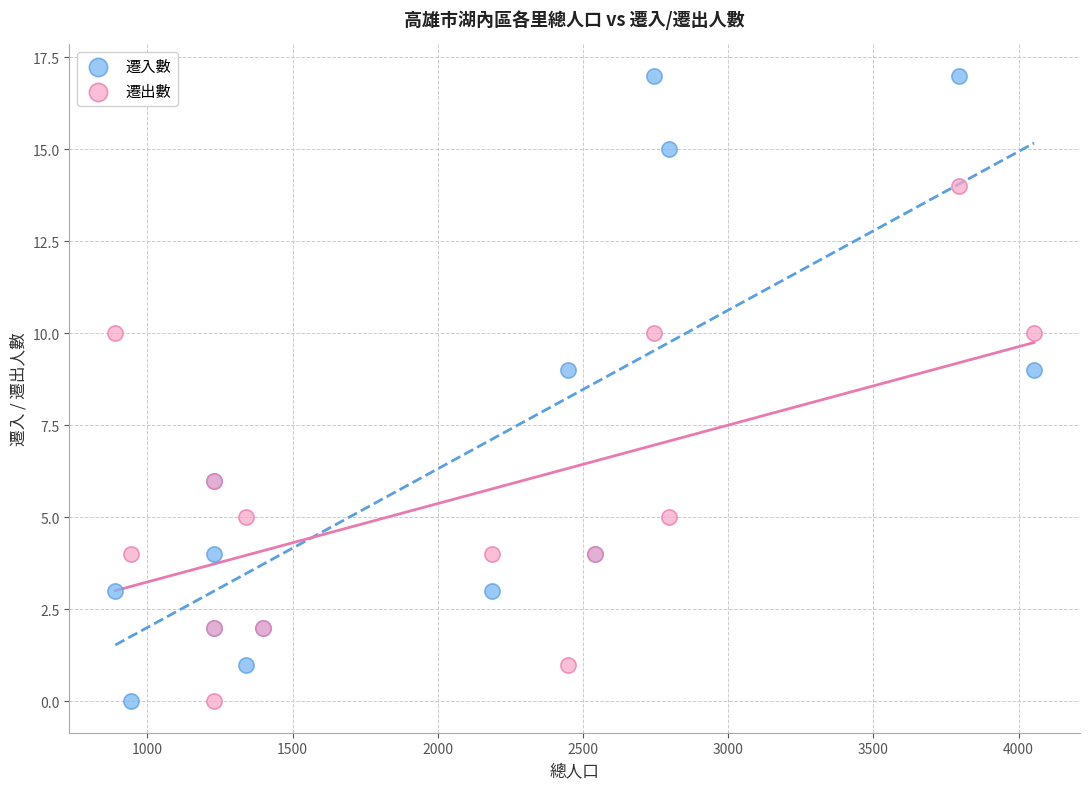

Which series reaches the maximum Y coordinate?

遷入數